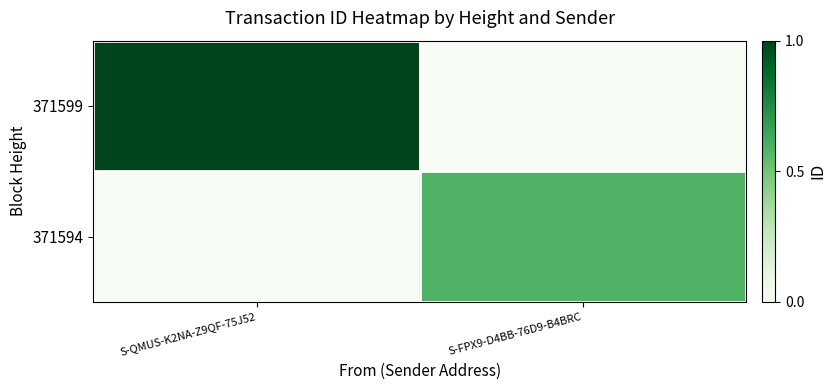

List the series in order of their overall mean, lowest first.

371594, 371599